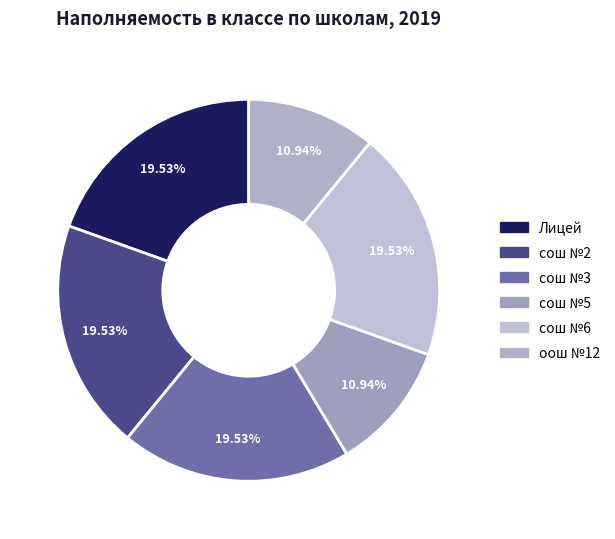

How much of the chart is everything except Лицей?

80.5%